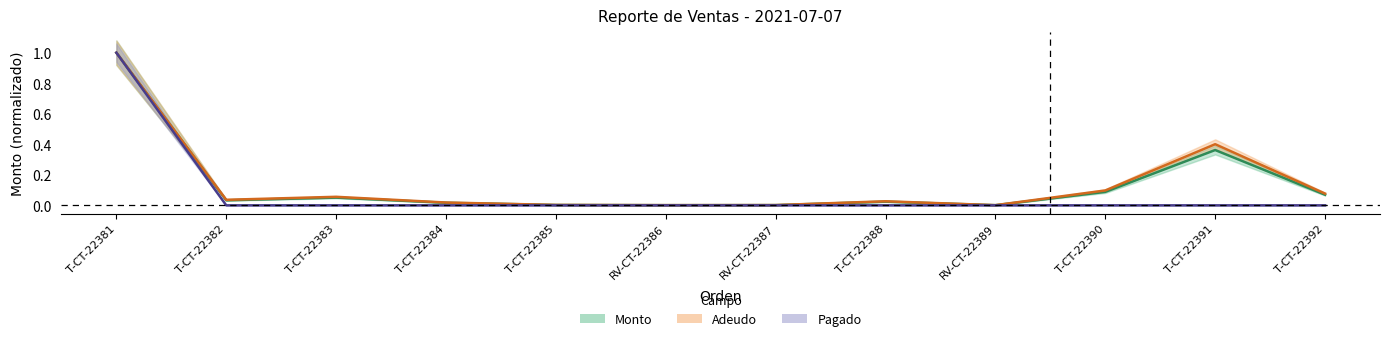

Is the value of Adeudo at T-CT-22391 greater than the value of Monto at RV-CT-22387?

Yes